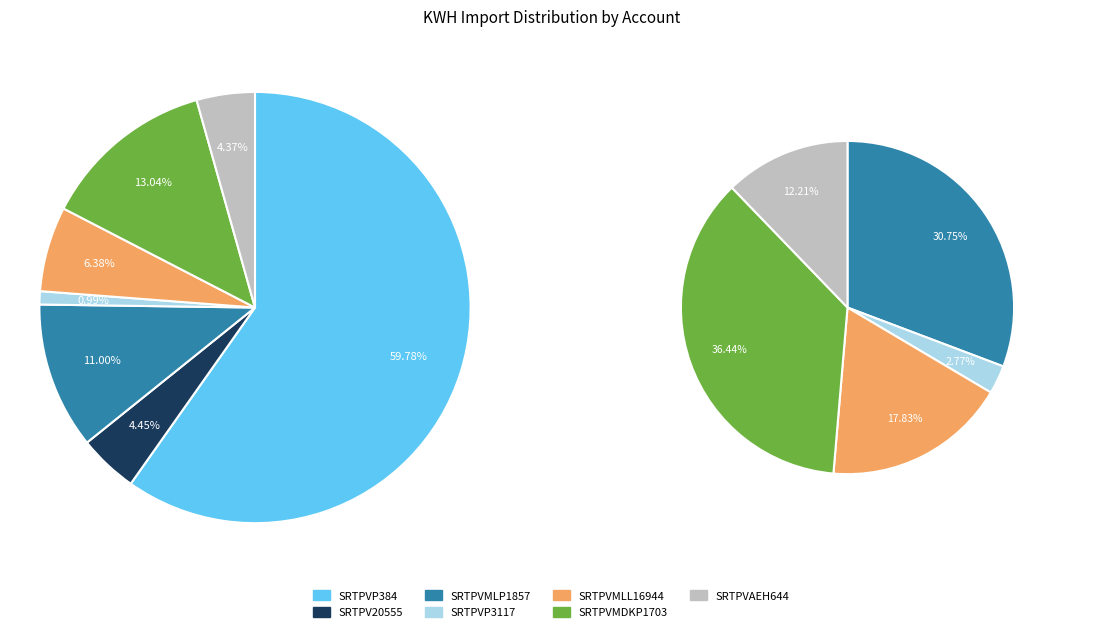

The SRTPVMDKP1703 slice represents 1% of the pie. True or false?

False